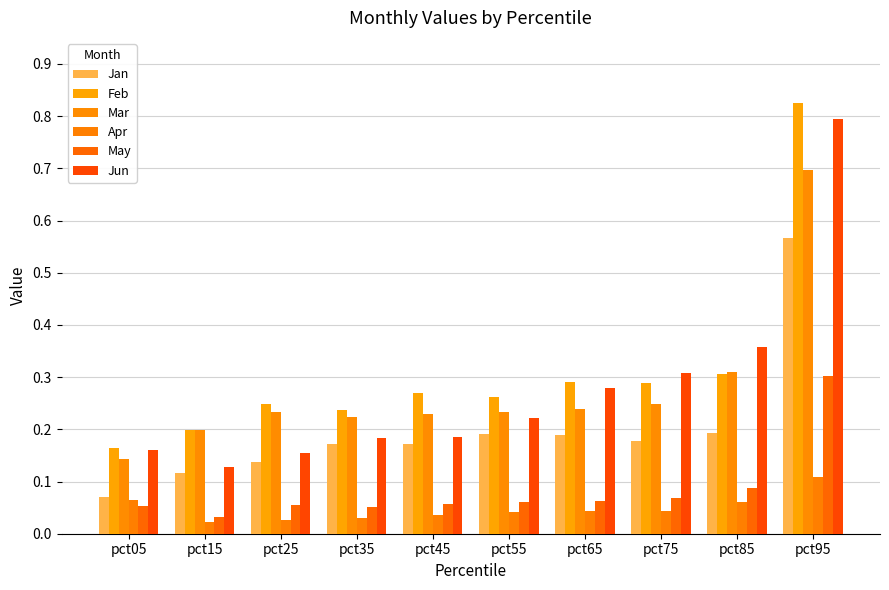

Which category has the highest value in the Jan series?

pct95